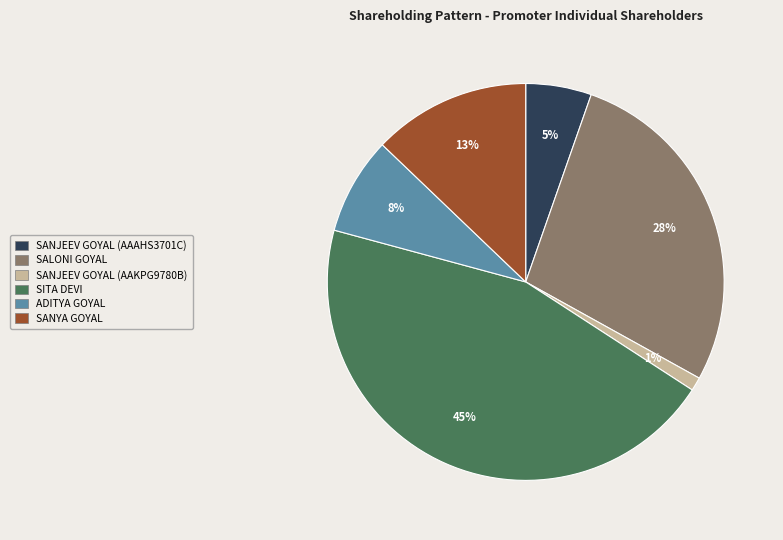

Count the number of slices in the pie.

6